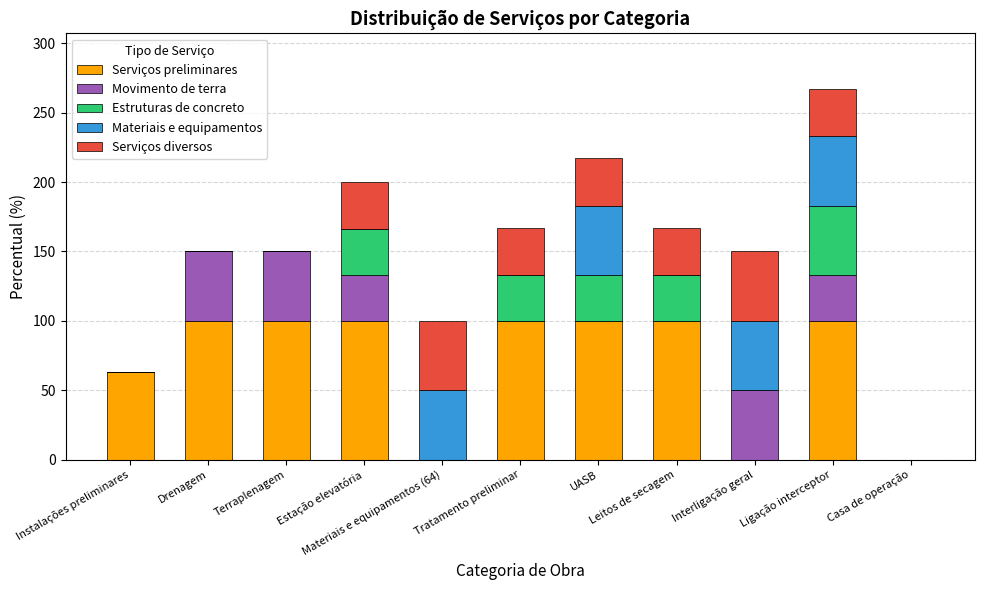

What is the highest value of the Serviços preliminares series?

100